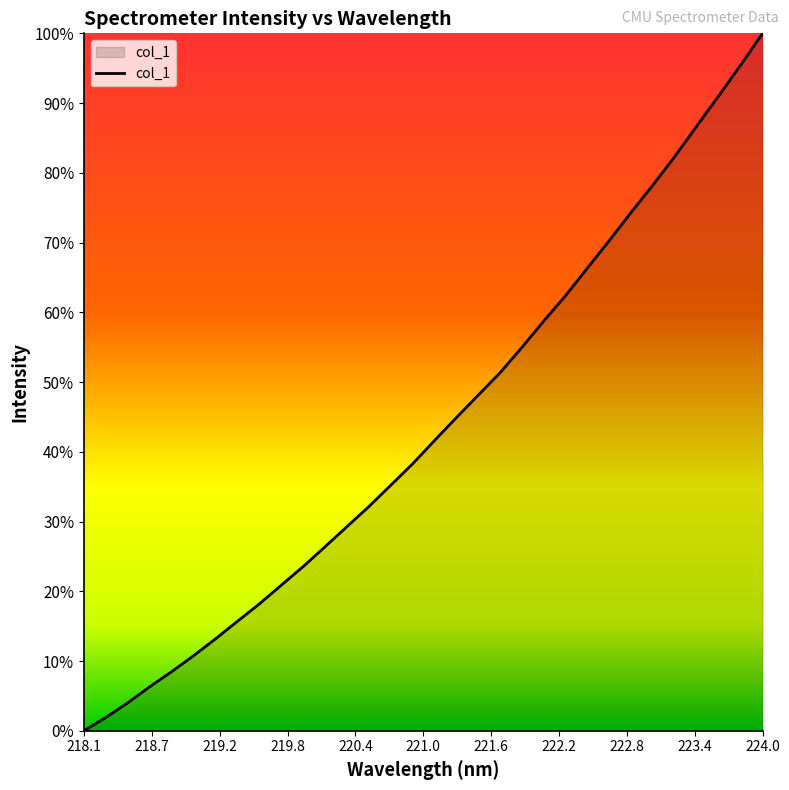

Is this an area chart (filled region under the line)?

Yes